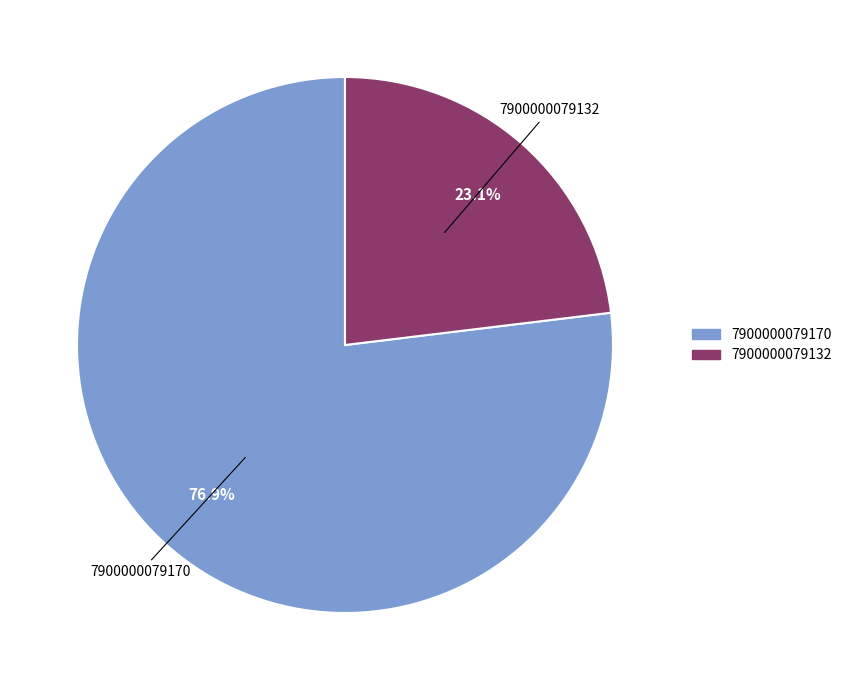

Rank the categories by value from lowest to highest.

7900000079132, 7900000079170